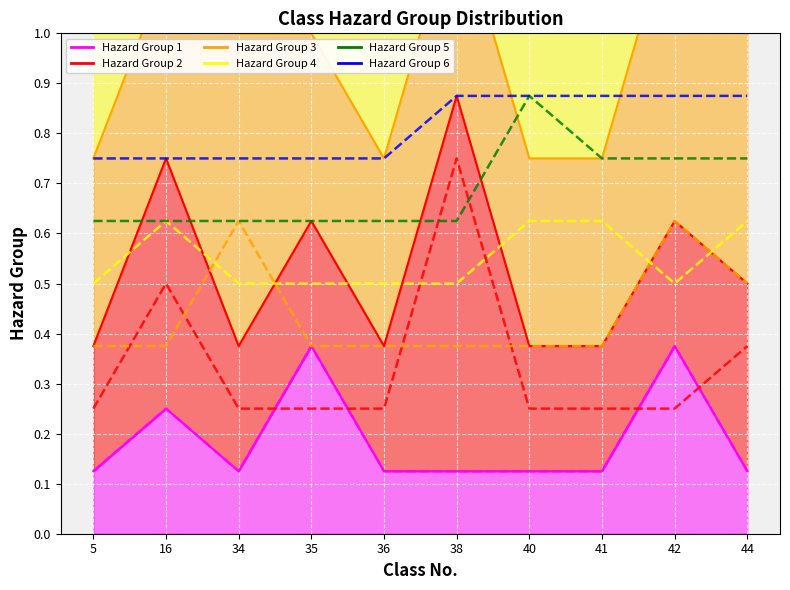

Between 34 and 42, which is larger?

42